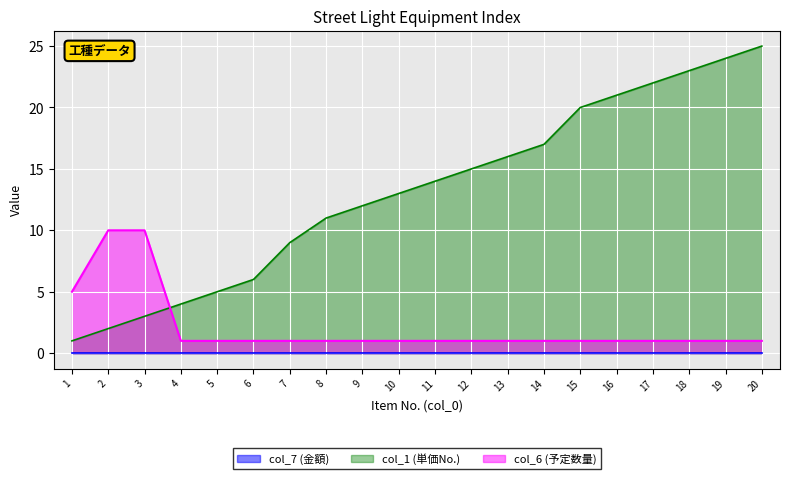

What is the smallest value displayed?

0